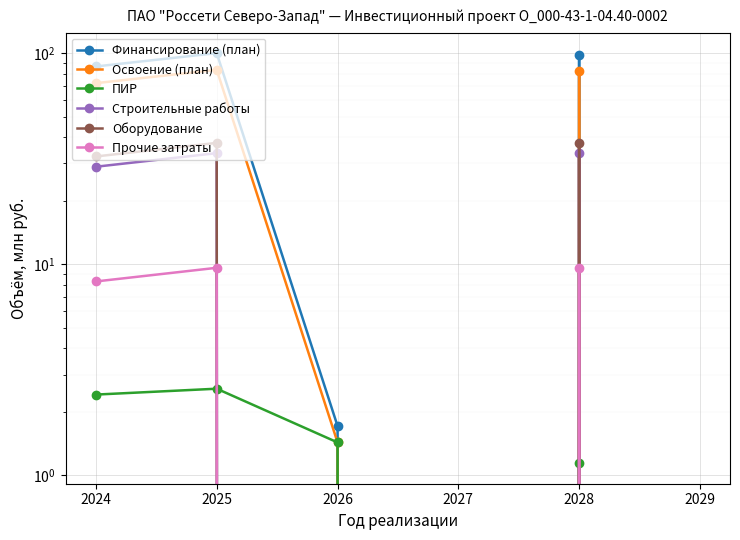

What is the difference between the ПИР values at 2025 and 2028?

1.4